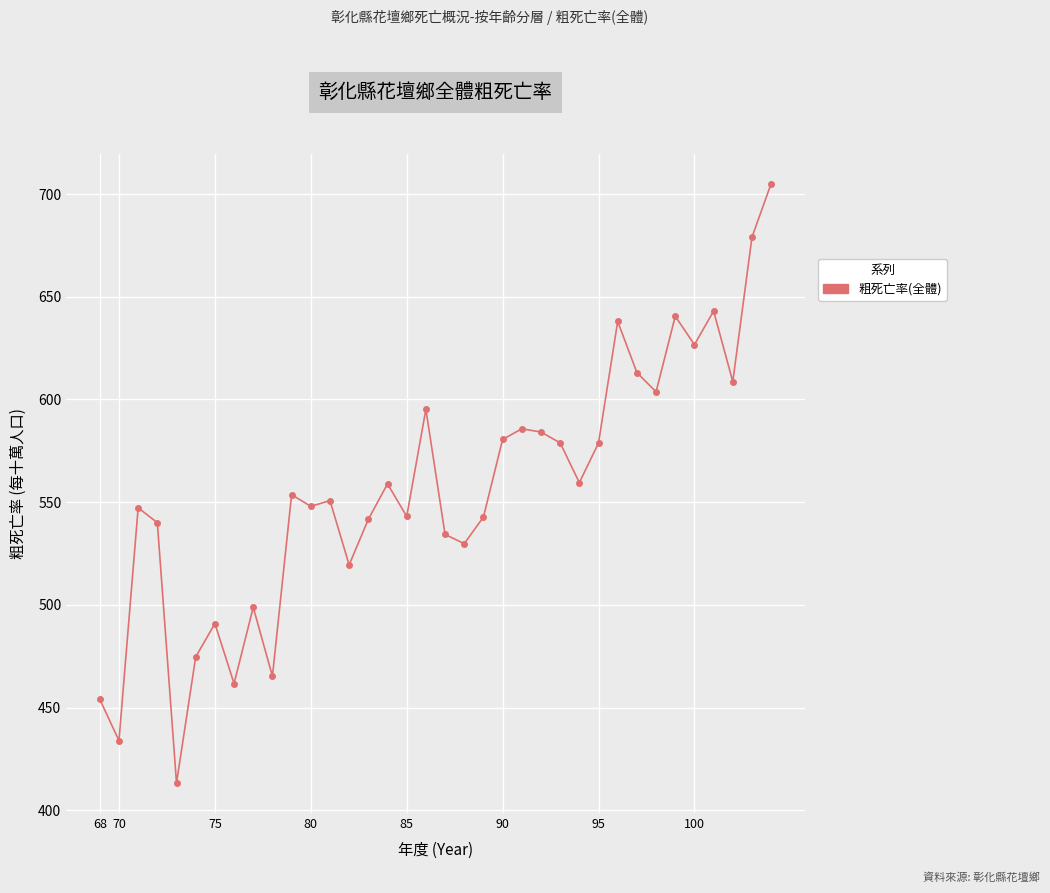

What is the minimum value shown in the chart?

413.3